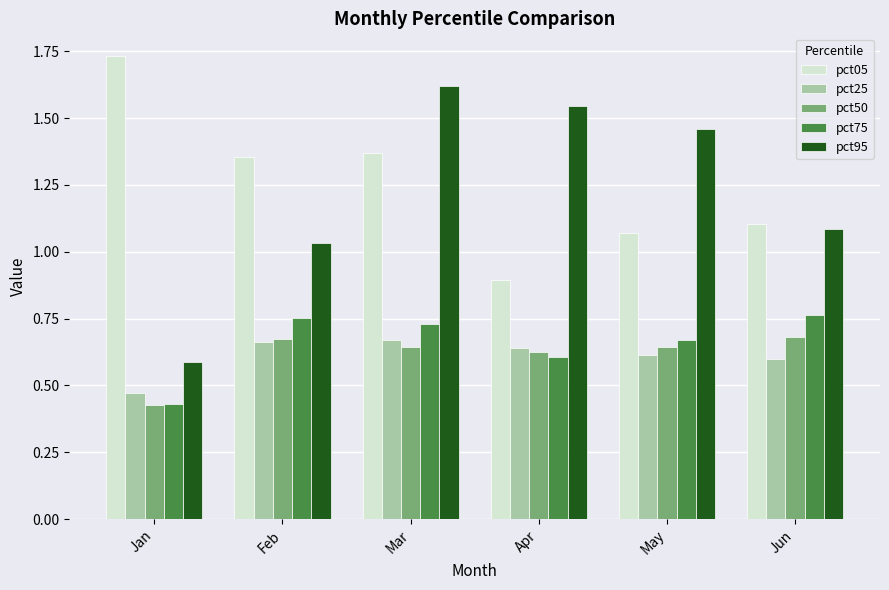

Which series changed the most between Apr and Jun?

pct95